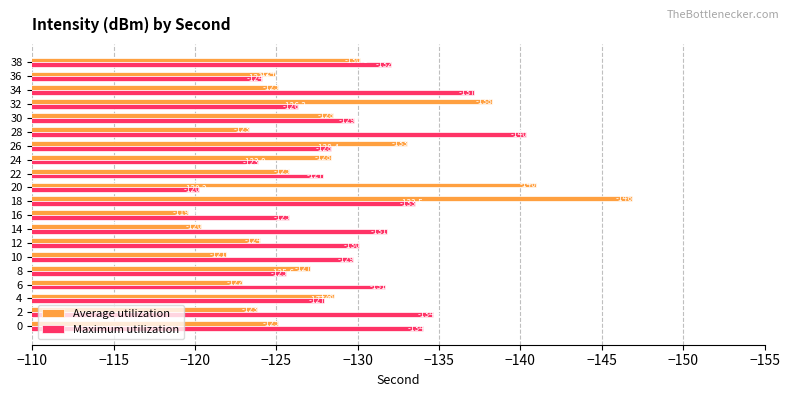

At which label is Maximum utilization closest to -130?

12